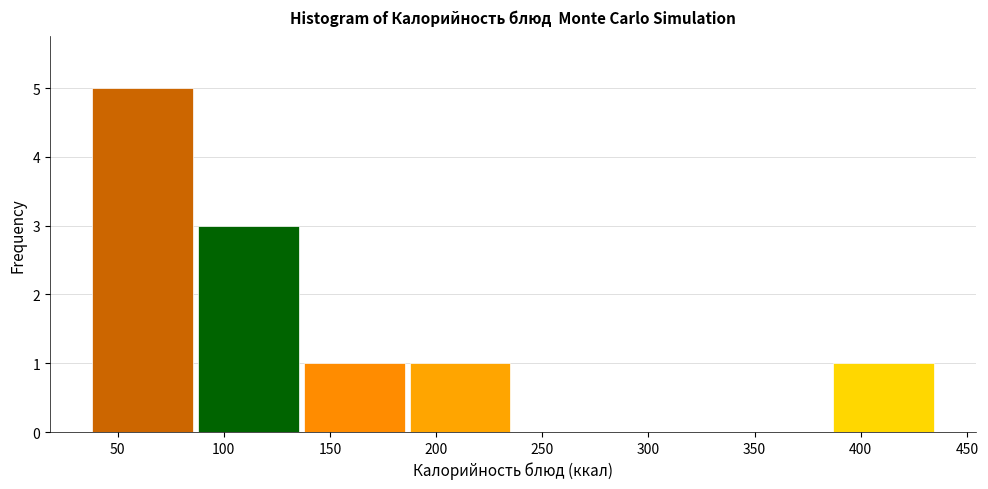

Which range on the x-axis has the tallest bar?

40 to 90